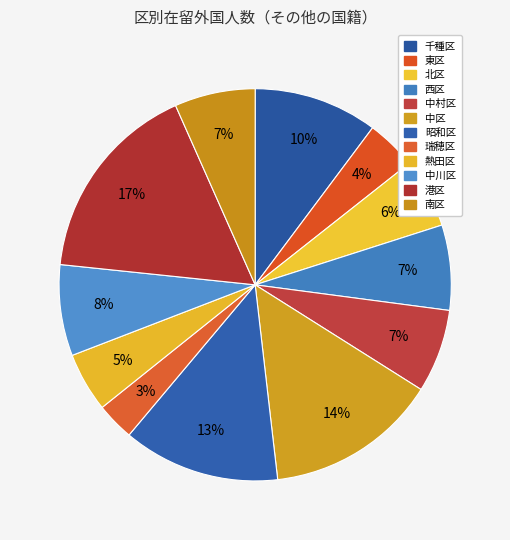

To the nearest percent, what percentage of the pie is 昭和区?

13%